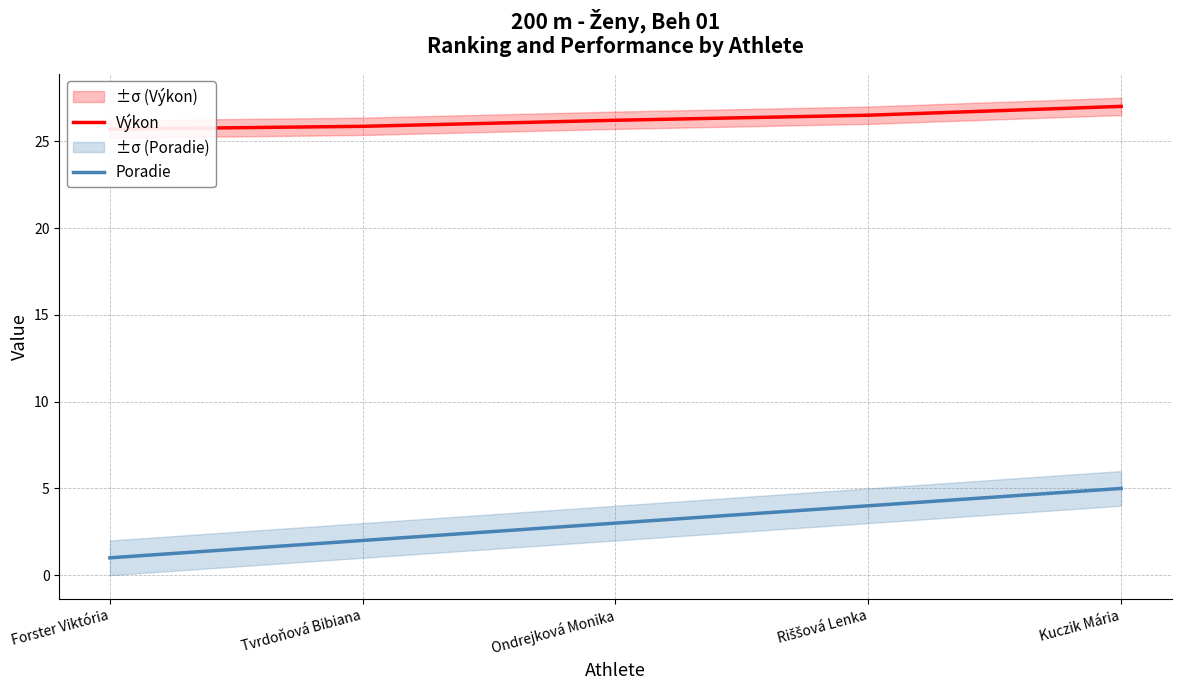

What is the smallest value displayed?

1.0